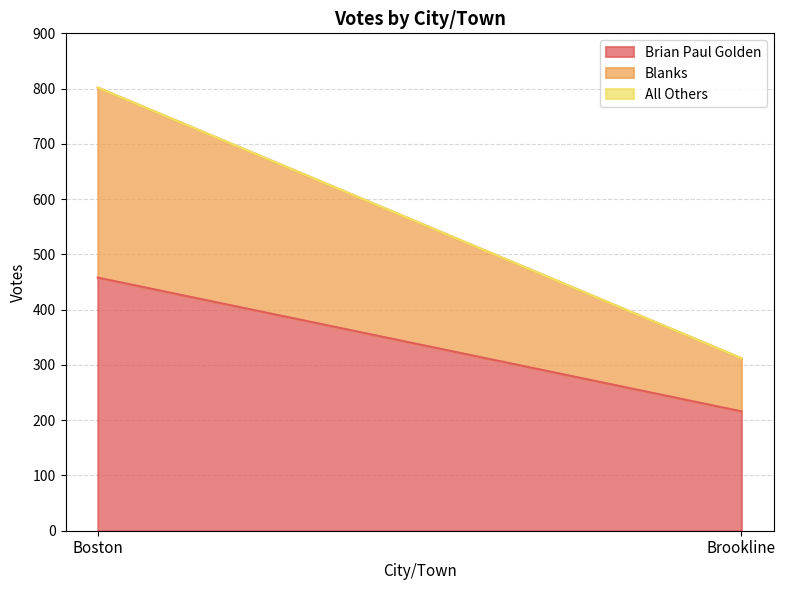

At which category does the chart reach its peak across all series?

Boston